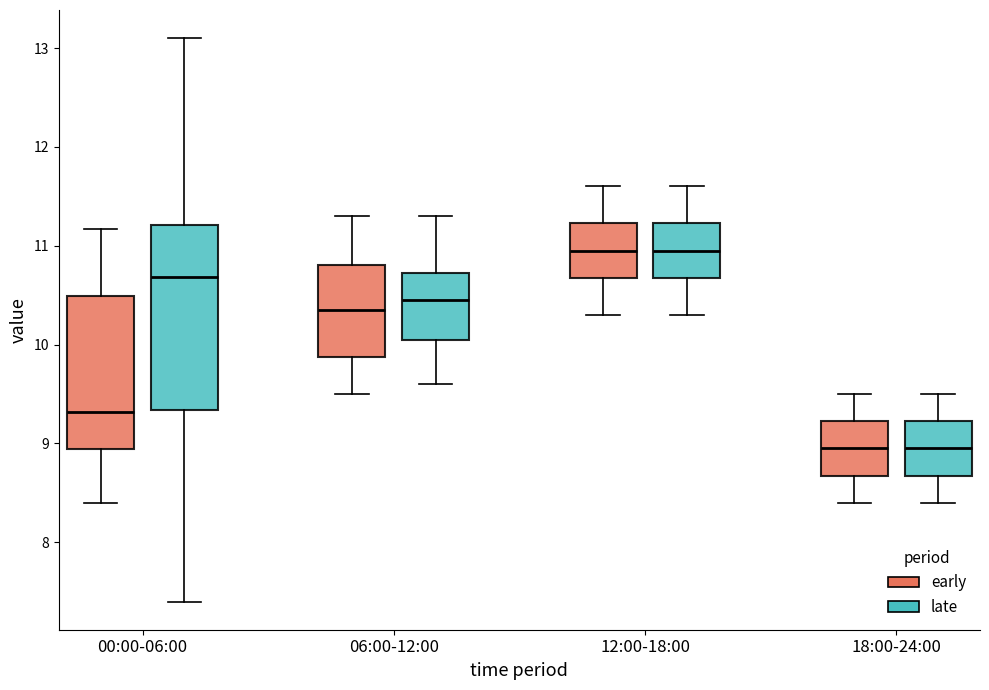

Which box is the tallest, from its lower edge to its upper edge?

00:00-06:00 (late)